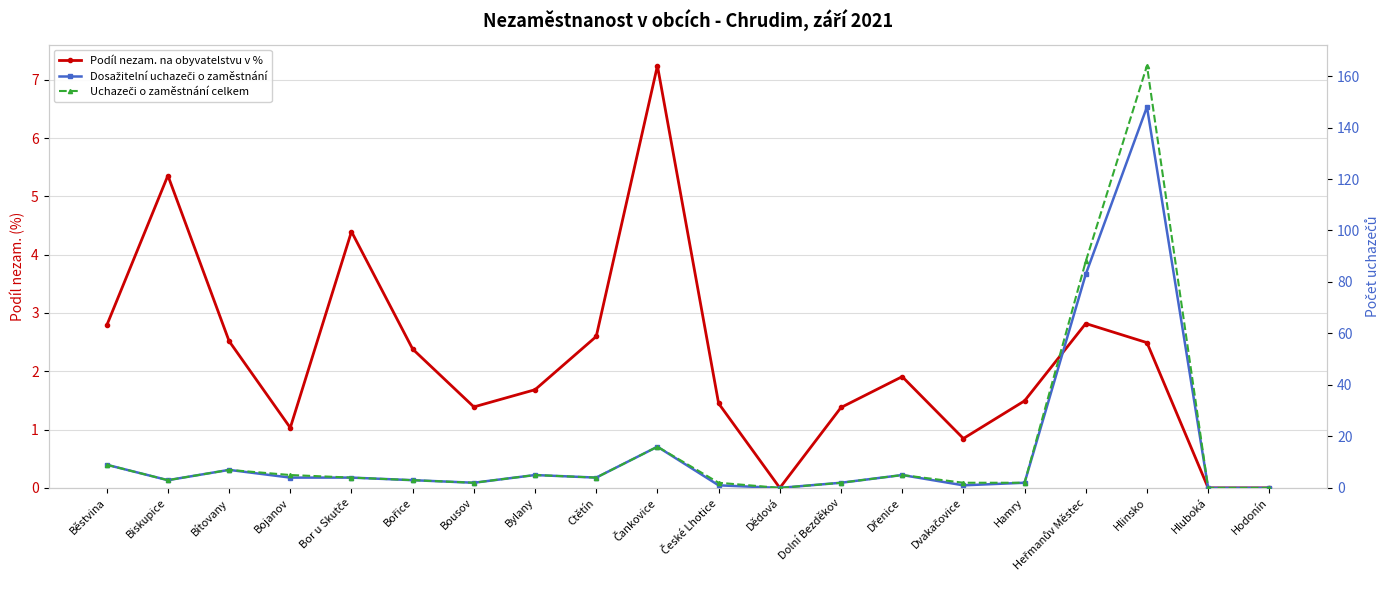

True or false: Uchazeči o zaměstnání celkem and Dosažitelní uchazeči o zaměstnání intersect in this chart.

False